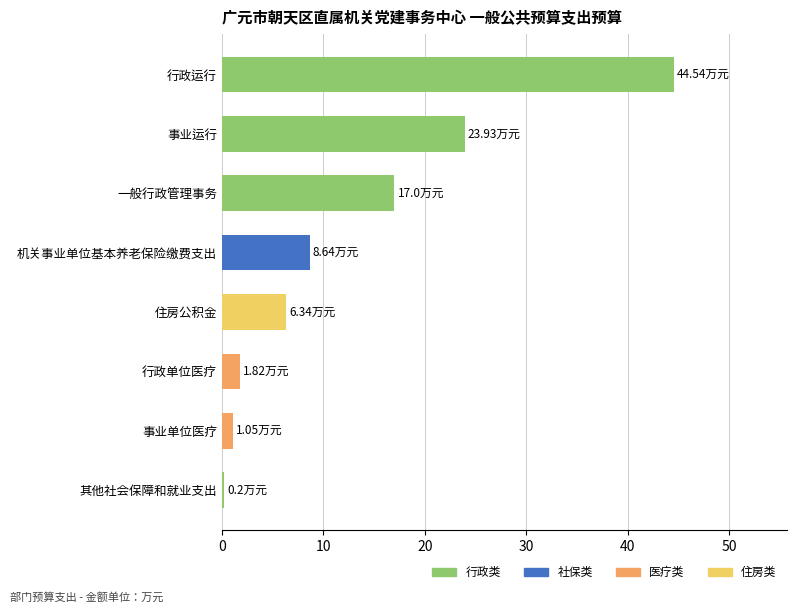

What is the difference between the maximum and minimum values?

44.3